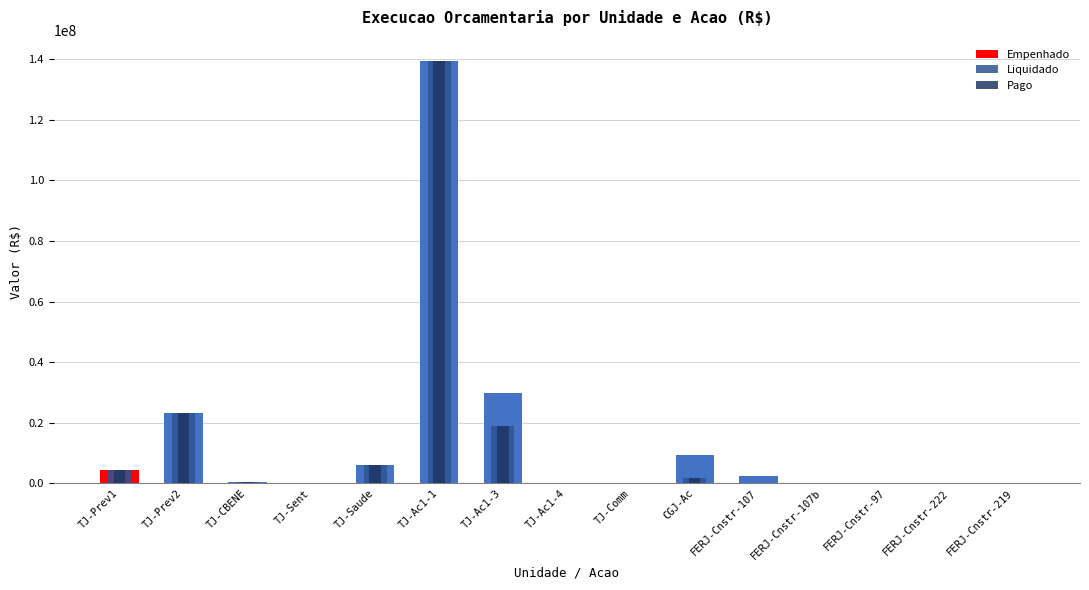

List the labels in order of Pago value, largest first.

TJ-Ac1-1, TJ-Prev2, TJ-Ac1-3, TJ-Saude, TJ-Prev1, CGJ-Ac, TJ-CBENE, FERJ-Cnstr-107, FERJ-Cnstr-97, TJ-Sent, TJ-Ac1-4, TJ-Comm, FERJ-Cnstr-107b, FERJ-Cnstr-222, FERJ-Cnstr-219